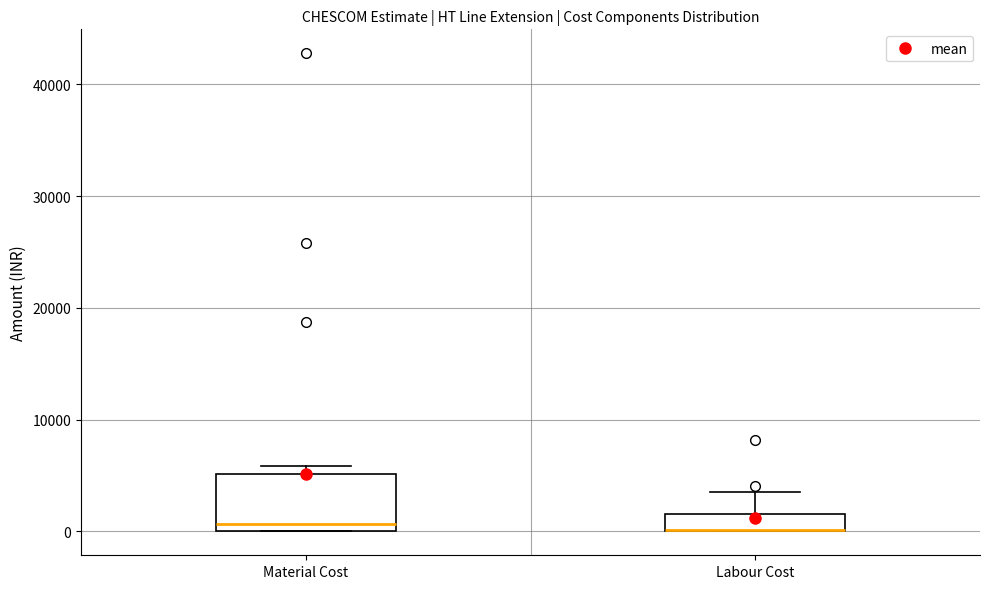

Which box is the tallest, from its lower edge to its upper edge?

Material Cost